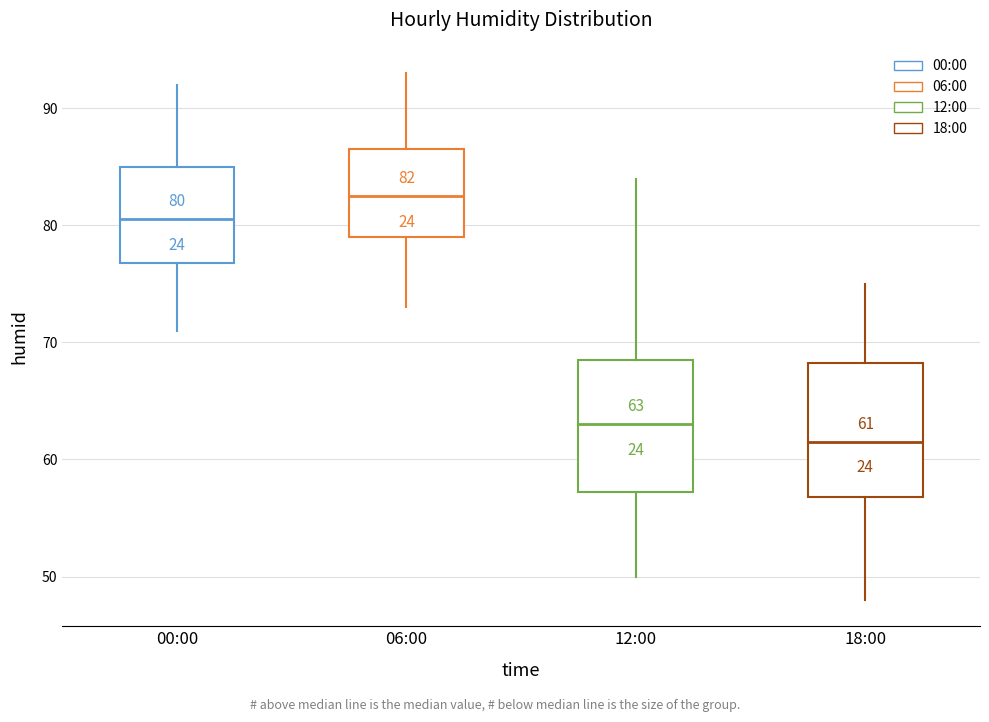

Which box has the lowest median line?

18:00